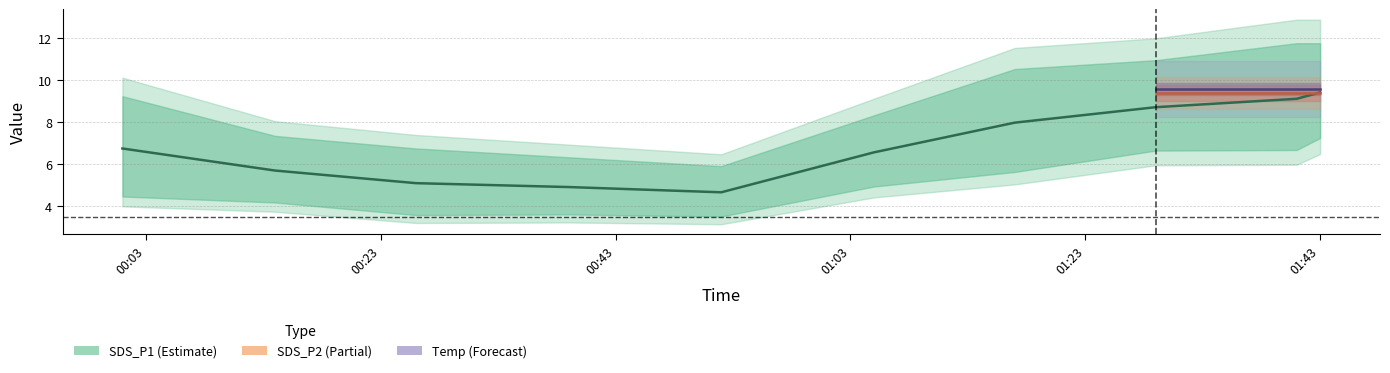

What is the sum of all Temp values?

94.7